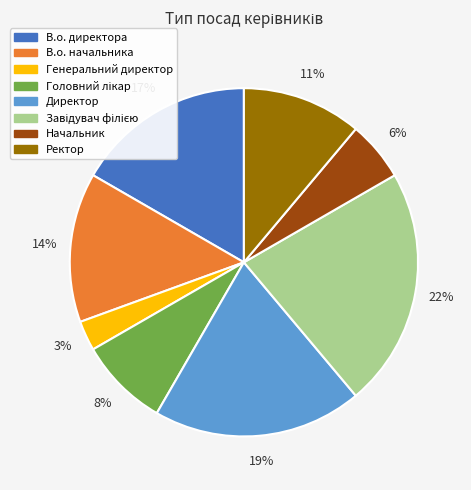

True or false: В.о. начальника accounts for 14% of the total.

True